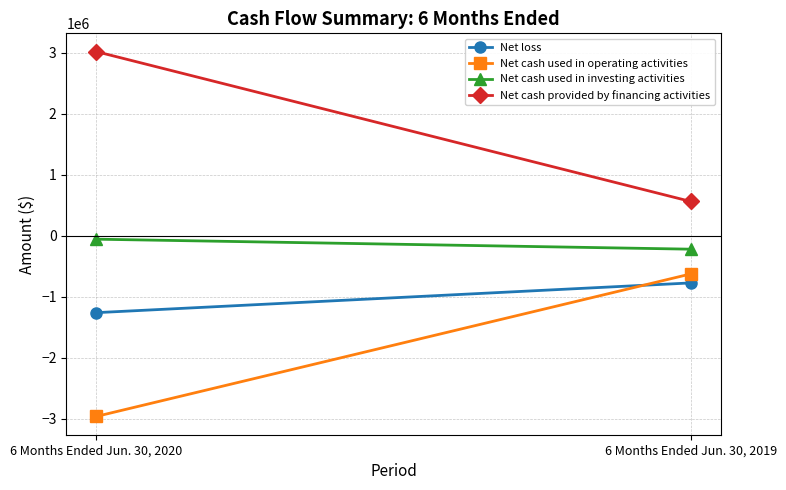

The Net loss series shows -733569 at 6 Months Ended Jun. 30, 2020. True or false?

False